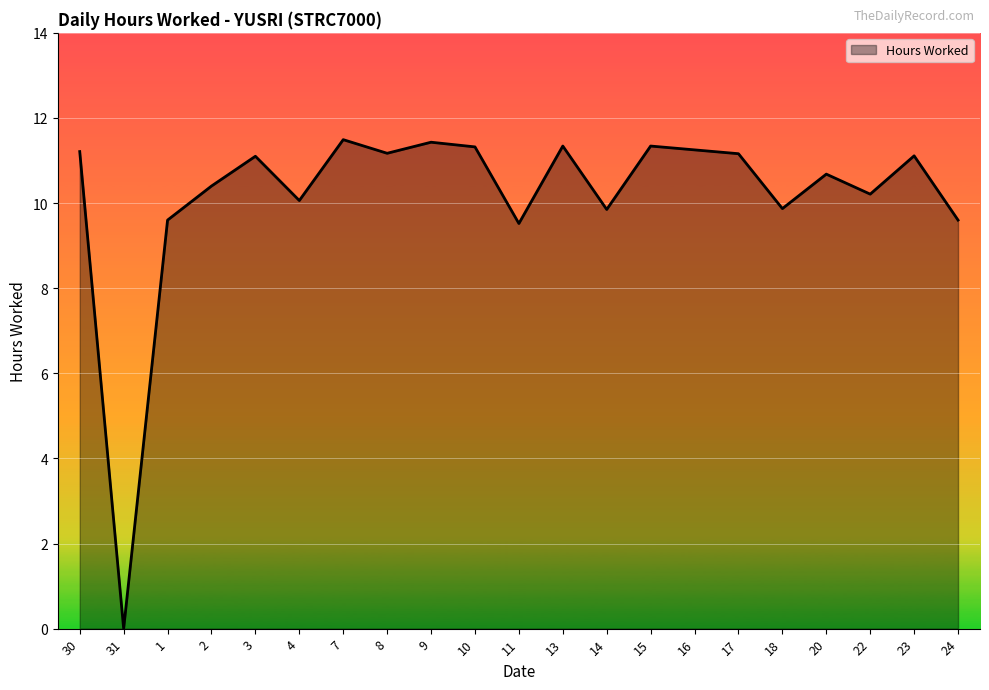

What is the average value?

10.2